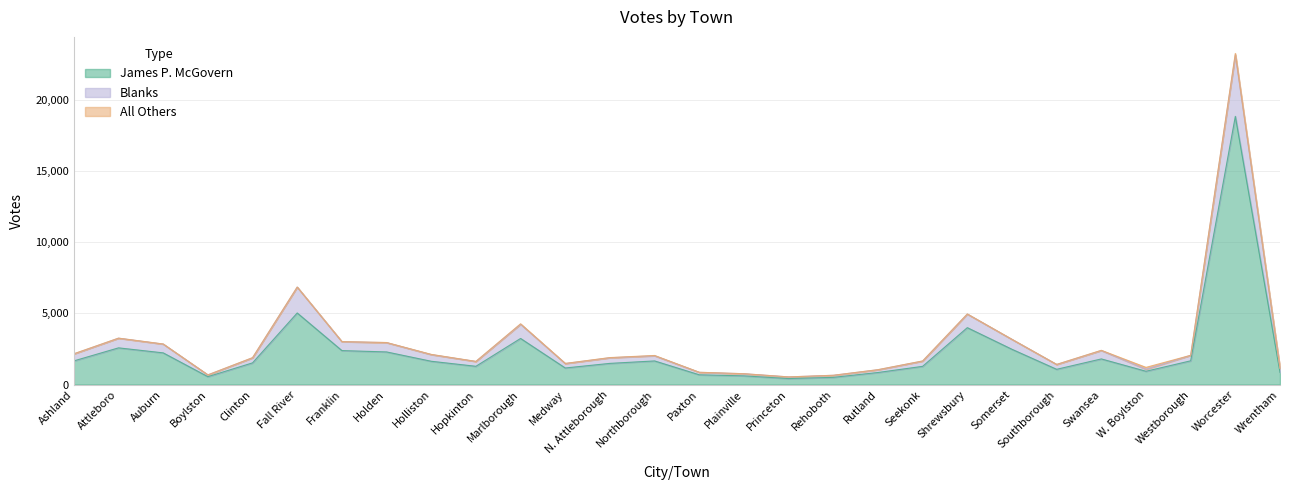

At which label is Blanks closest to 11867?

Fall River